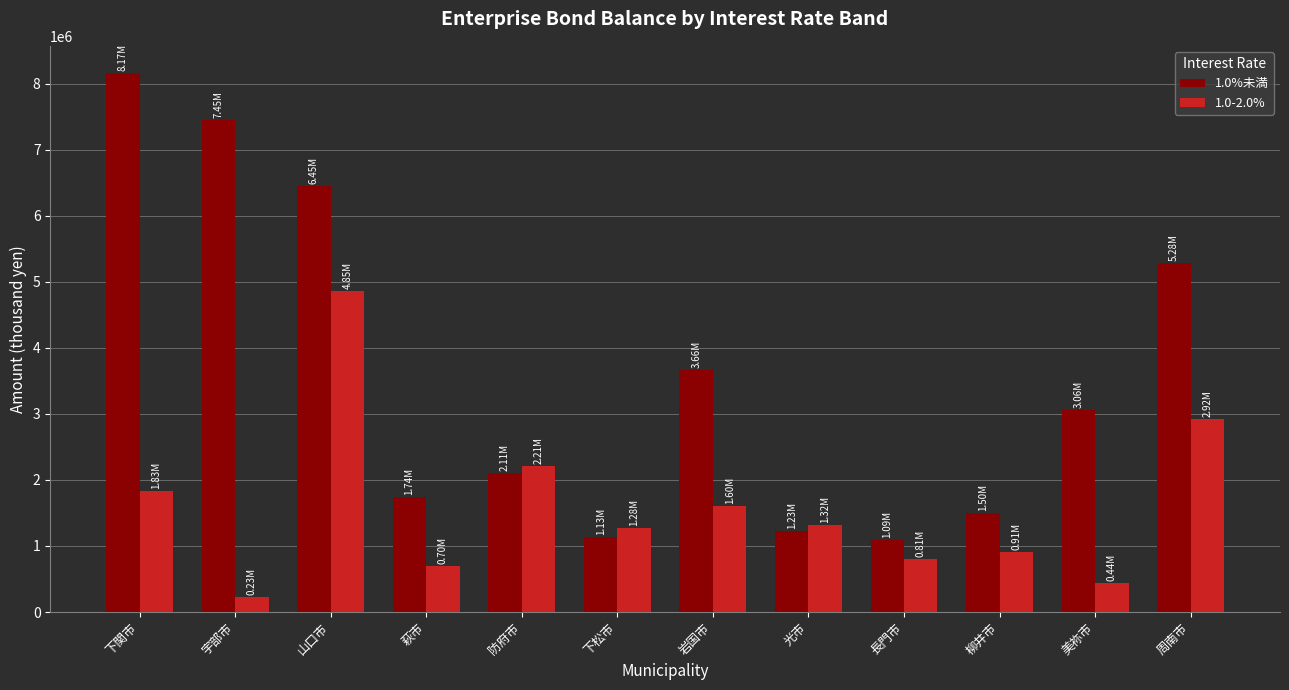

Is it true that 1.0%未満 equals 1956017 at 岩国市?

False